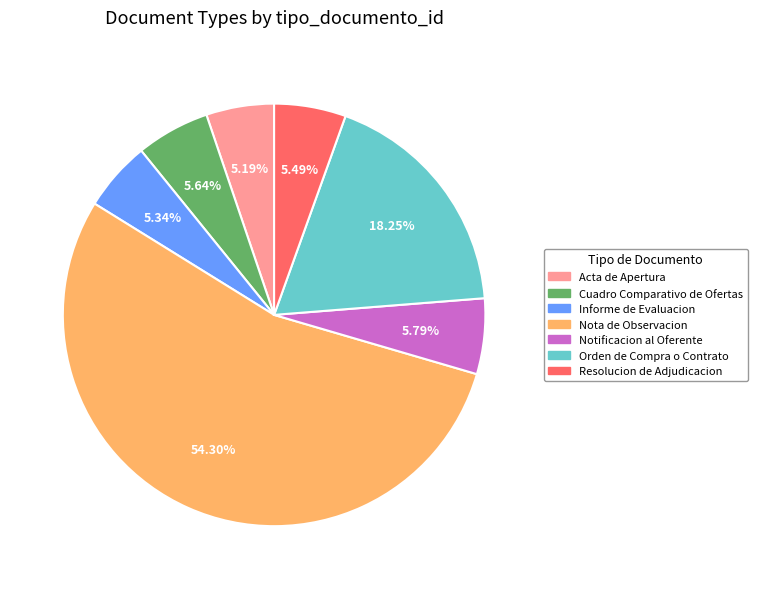

To the nearest percent, what is the difference between the largest and smallest slice percentages?

49%